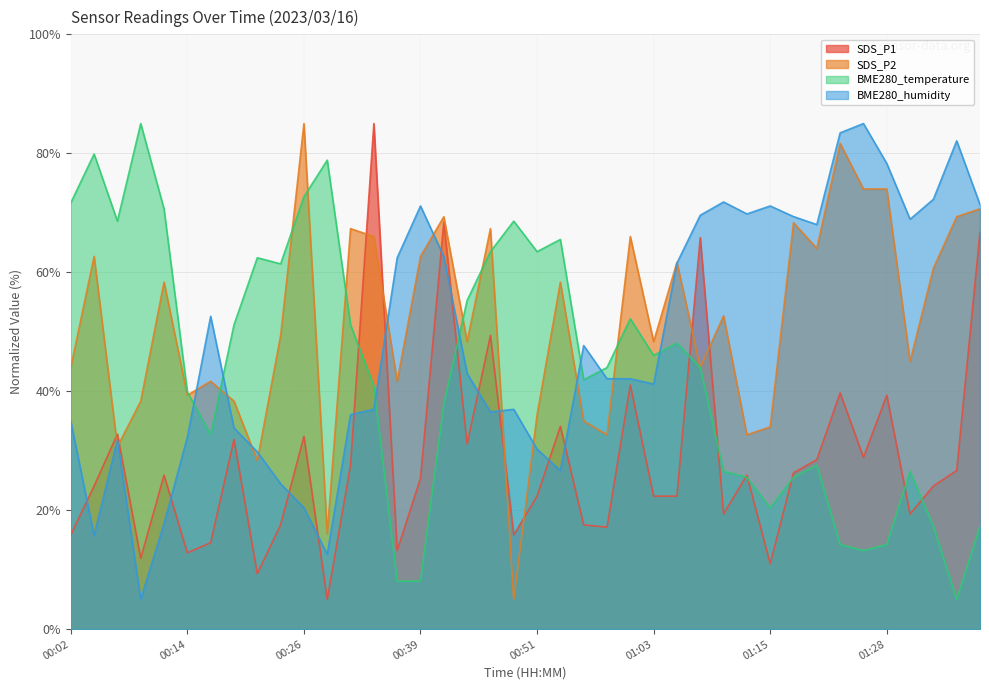

At which label does BME280_humidity first exceed 42?

00:17